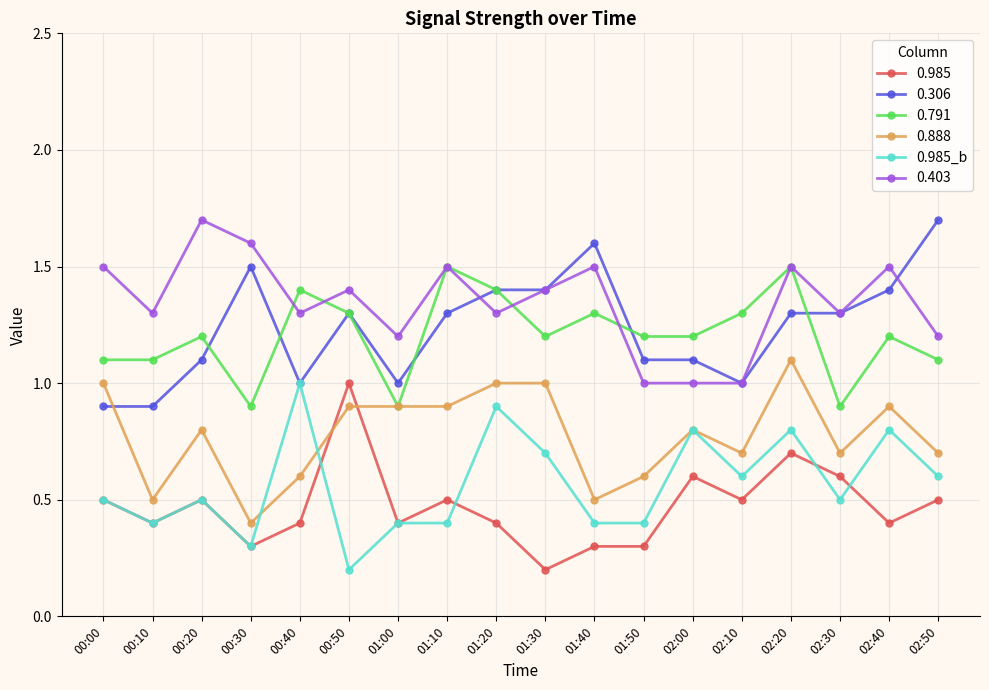

What is the difference between the highest and lowest values at 00:40?

1.0